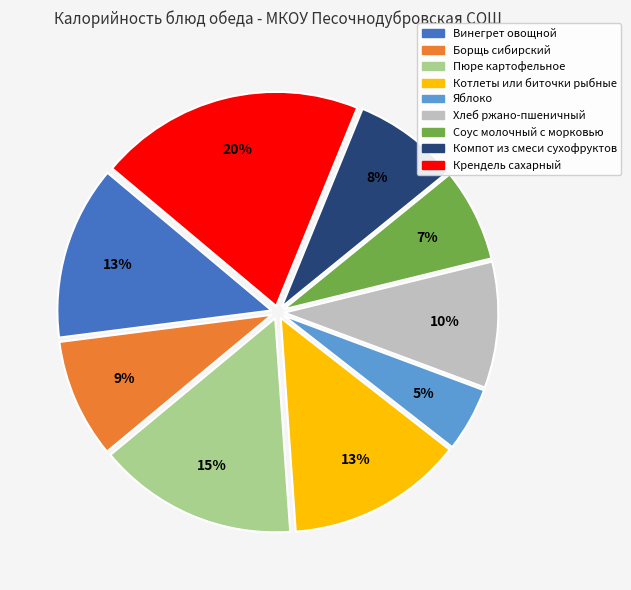

Count the number of slices in the pie.

9